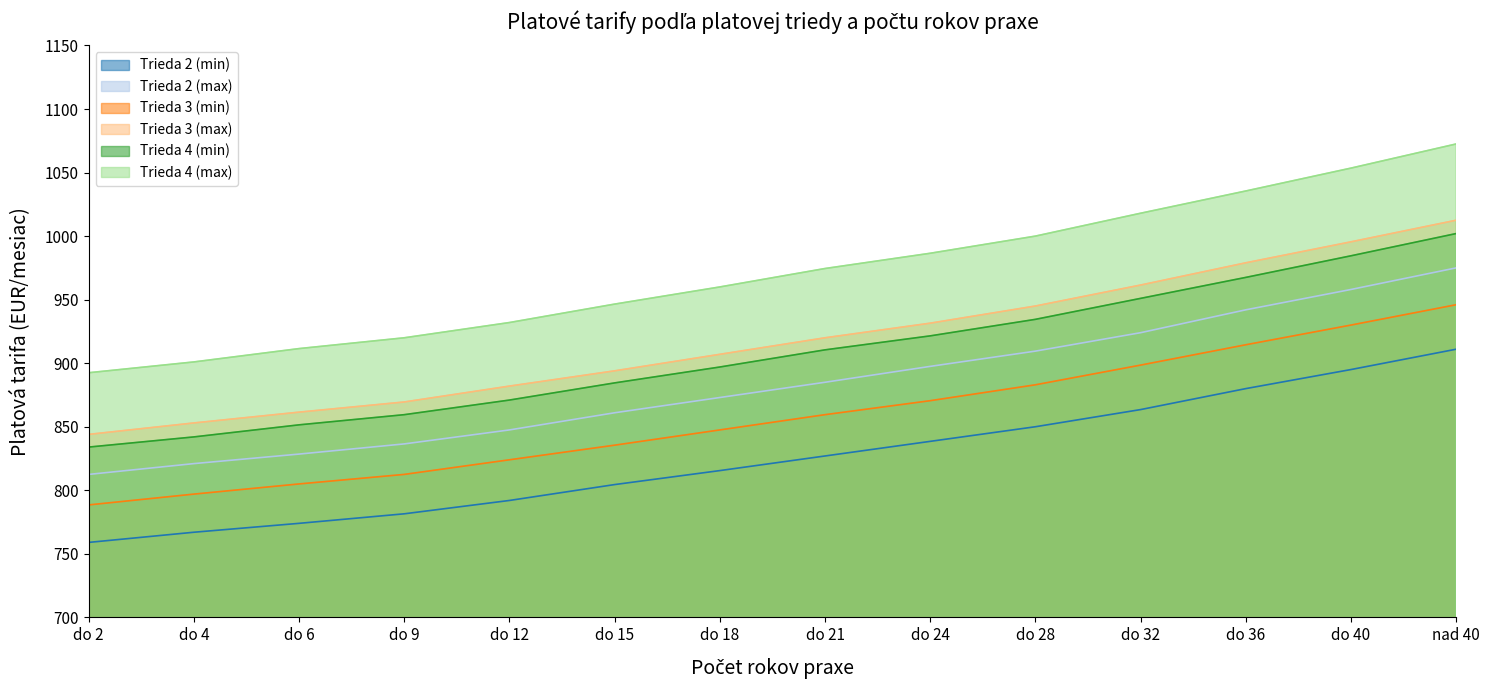

What position from the right is do 28?

5